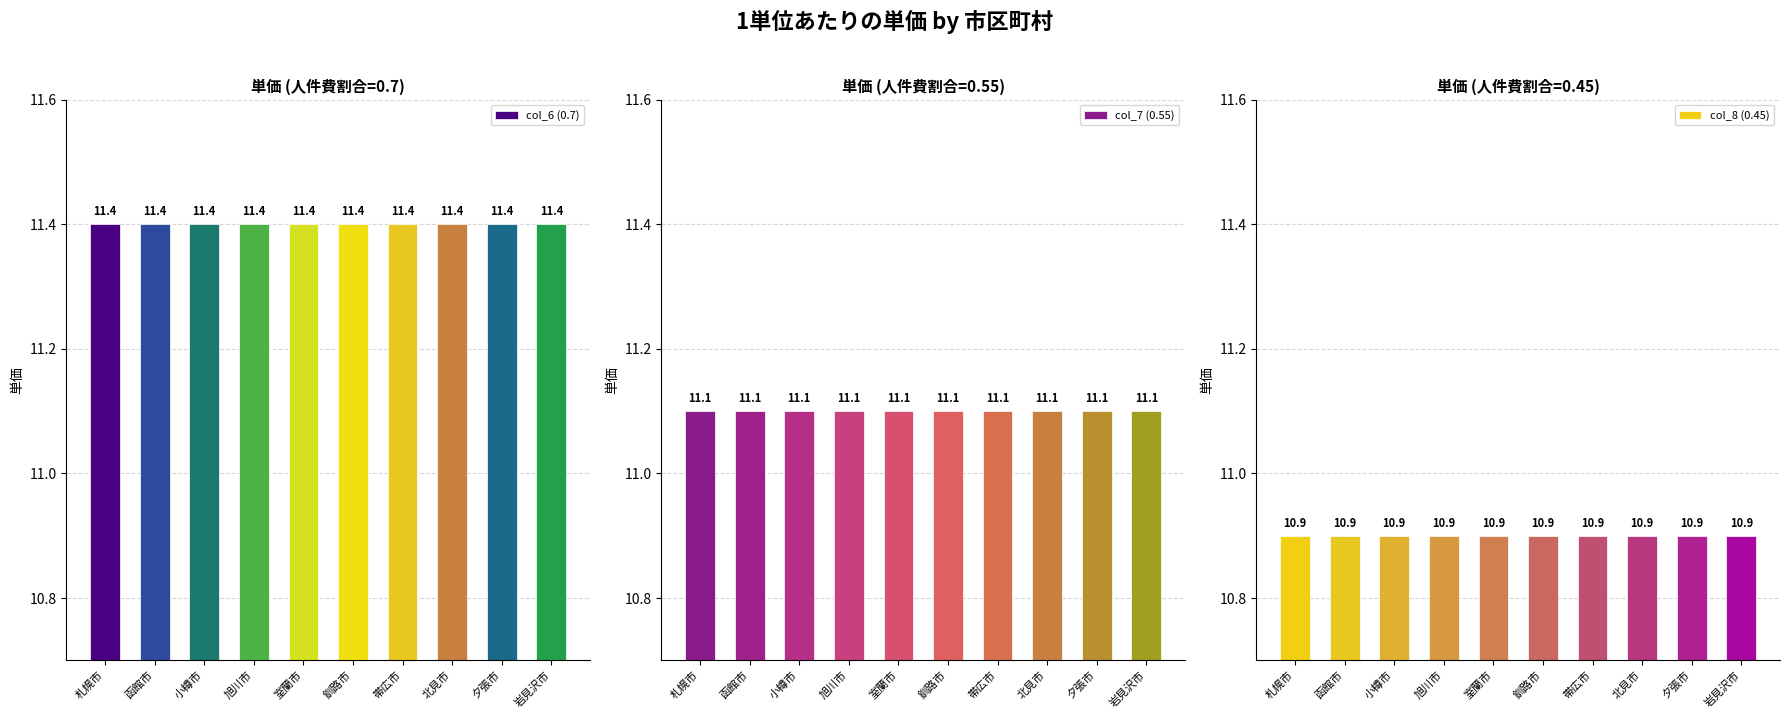

What is the lowest value of the col_6 (0.7) series?

11.4